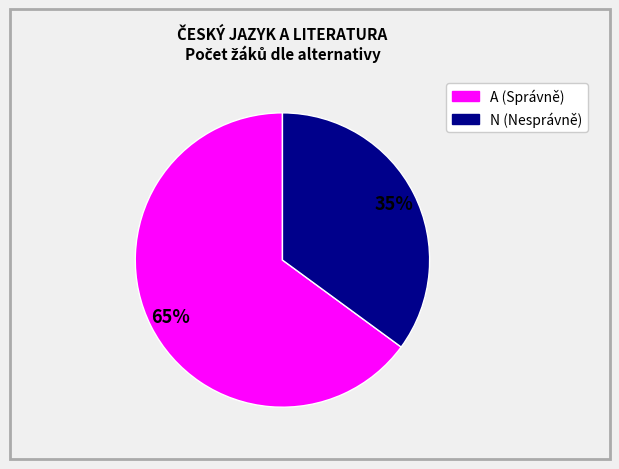

Does any single category account for the majority?

Yes